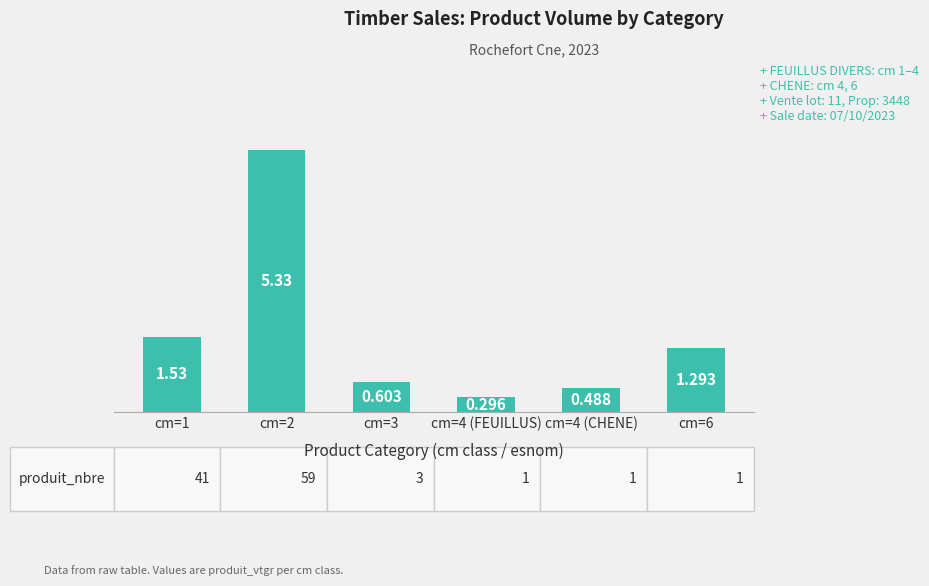

How many values exceed 1?

3